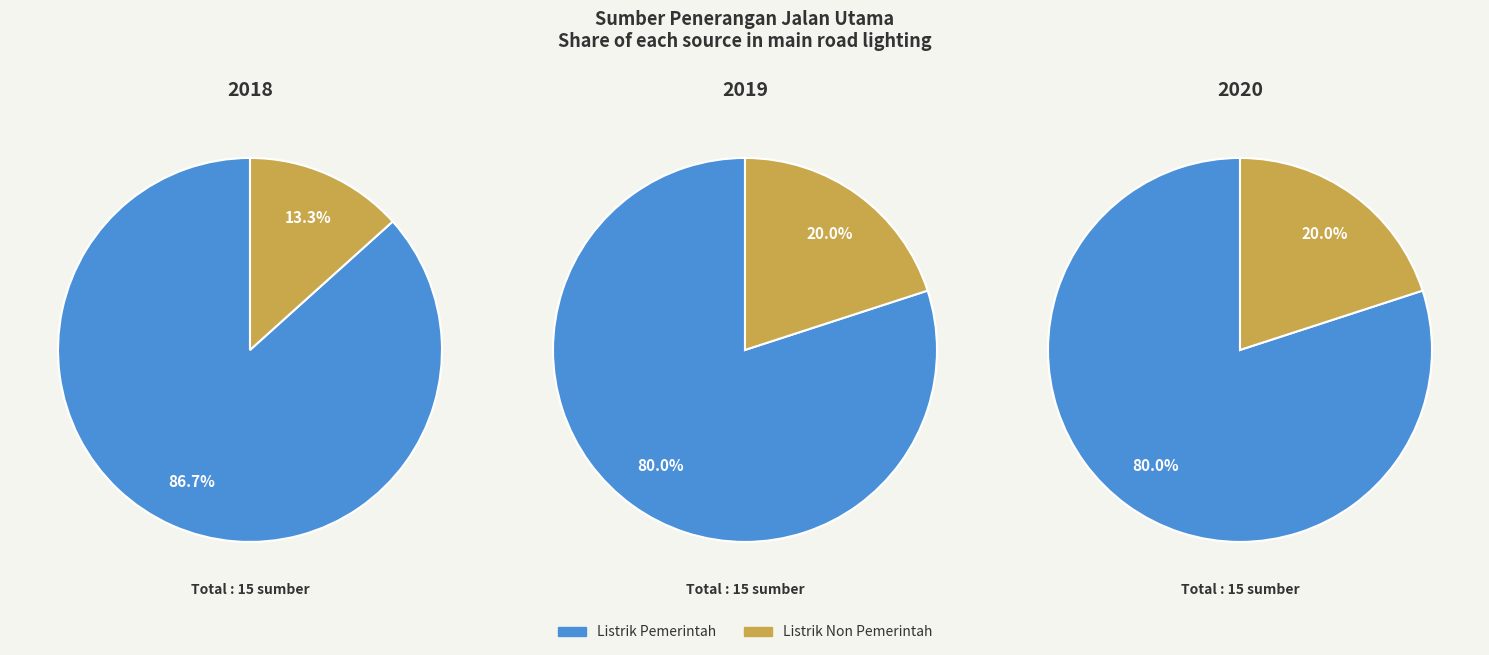

The Listrik Non Pemerintah slice represents 14% of the pie. True or false?

False